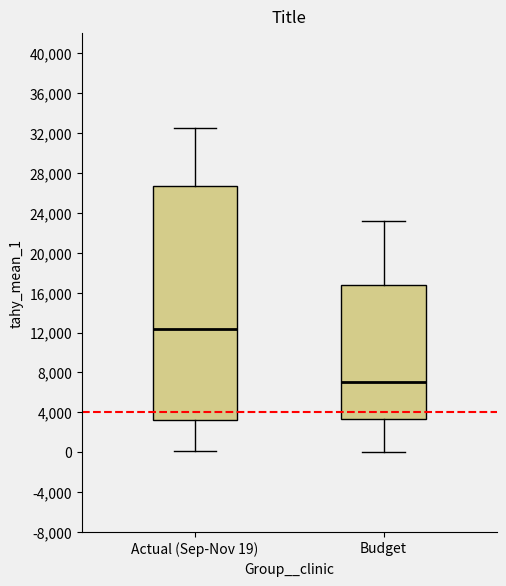

Which box is the tallest, from its lower edge to its upper edge?

Actual (Sep-Nov 19)